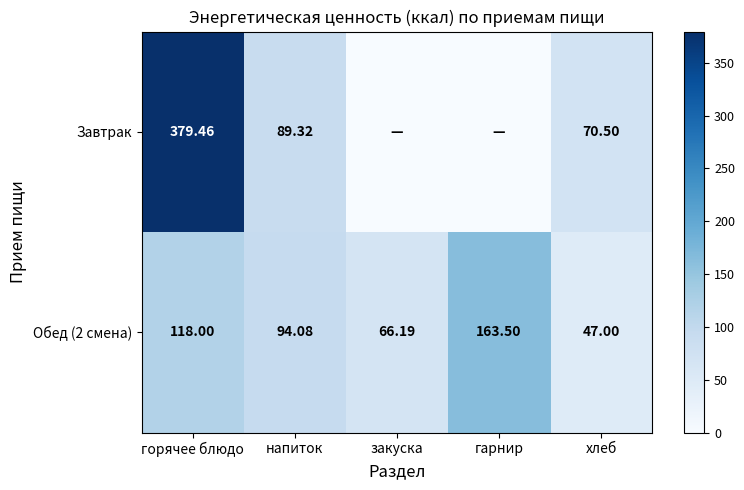

At which category is the sum across all series the highest?

горячее блюдо